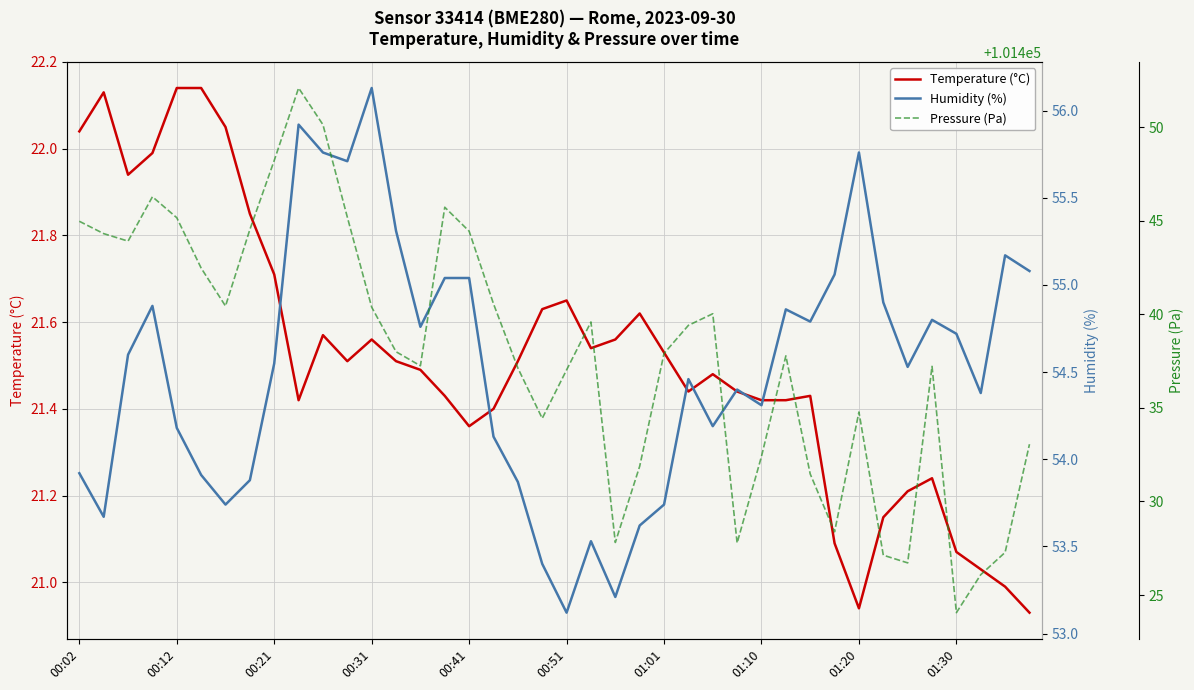

Which category has the lowest value in the Temperature (°C) series?

39